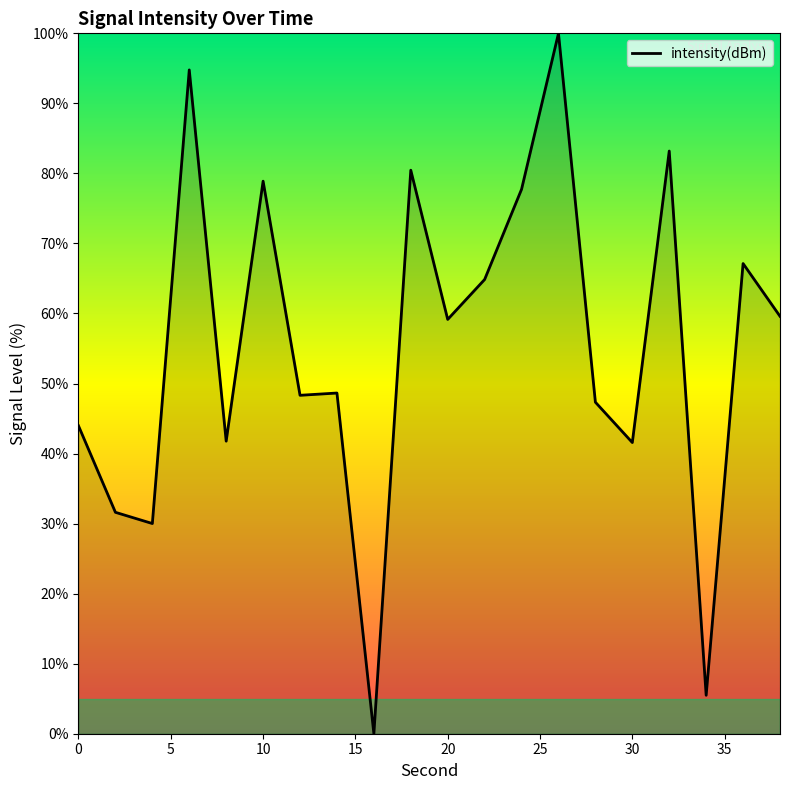

Does the chart display data point markers on the line(s)?

No